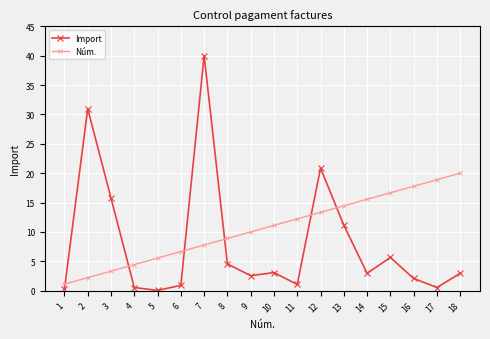

List the series in order of their peak value, lowest first.

Núm., Import